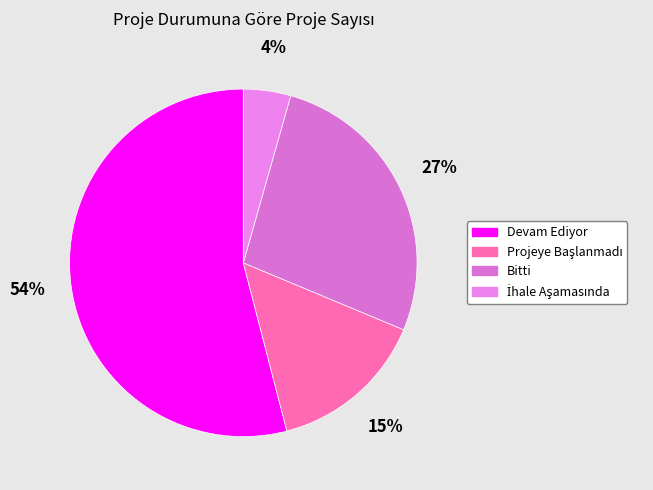

To the nearest percent, what percentage of the pie is Devam Ediyor?

54%